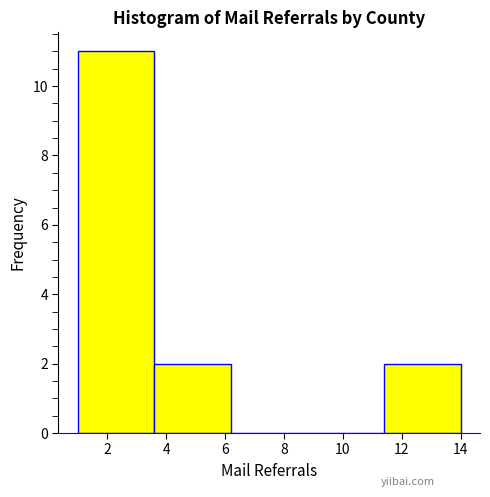

How tall is the bar that spans 1.0 to 3.6 on the x-axis? The values are not printed on the chart, so give them approximately, as read against the axis.

11